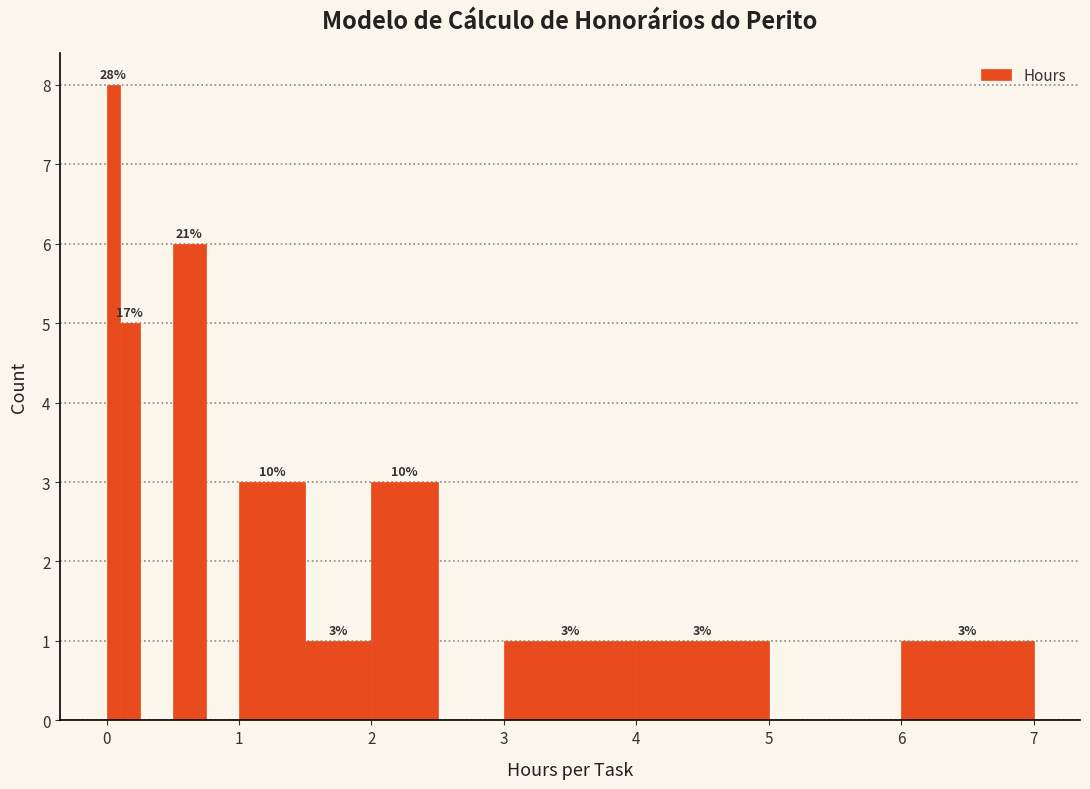

Read against the x-axis, roughly where is the centre of the tallest bar?

0.1